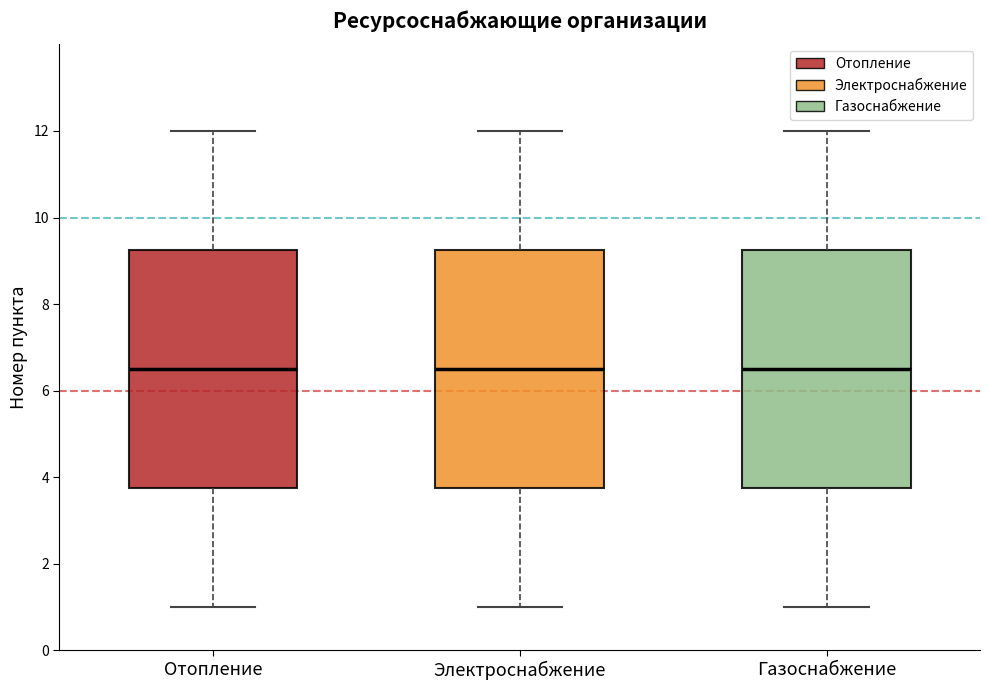

Reading left to right, transcribe this box plot: for each box, give where its median line is, the range the box spans, and where its two whiskers end, as read against the y-axis. The values are not printed on the chart, so give them approximately, as read against the axis.

Отопление: median 6.6, box 3.8 to 9.2, whiskers 1.0 to 12.0
Электроснабжение: median 6.6, box 3.8 to 9.2, whiskers 1.0 to 12.0
Газоснабжение: median 6.6, box 3.8 to 9.2, whiskers 1.0 to 12.0